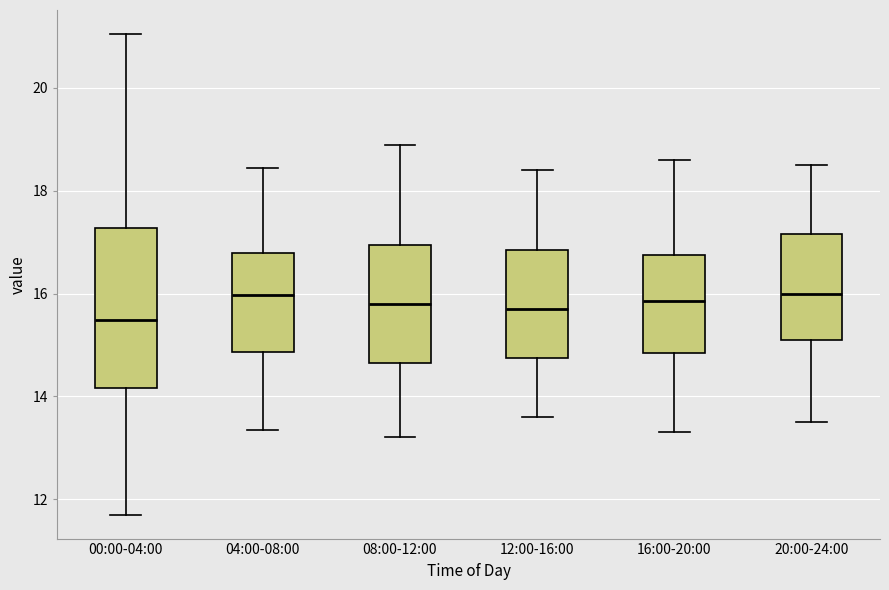

Which box has the lowest median line?

00:00-04:00